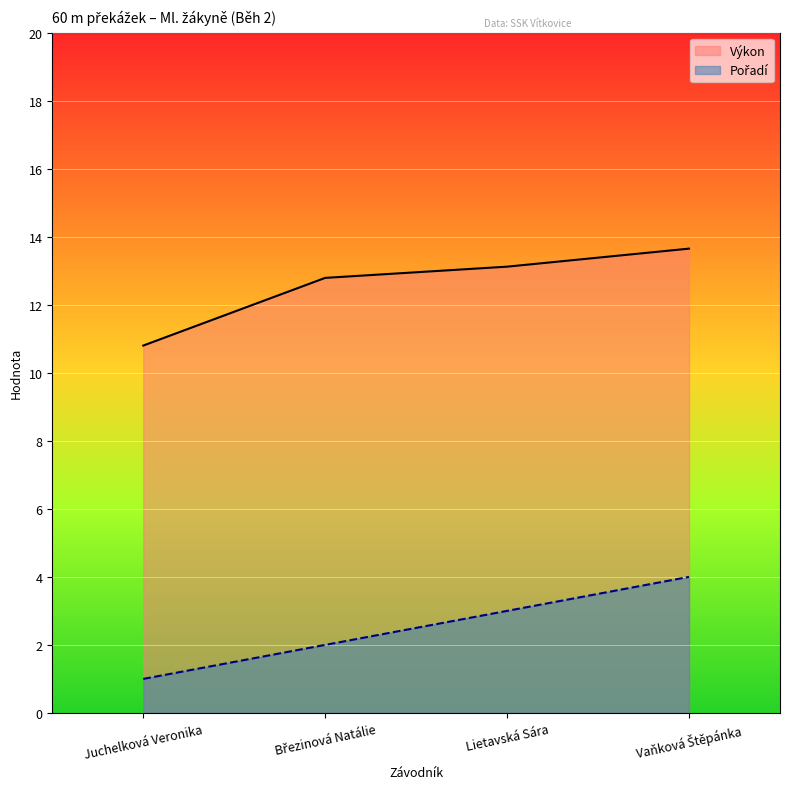

Reading left to right, what are all the values shown in this chart?

Pořadí: 1.0	2.0	3.0	4.0
Výkon: 10.8	12.8	13.1	13.7